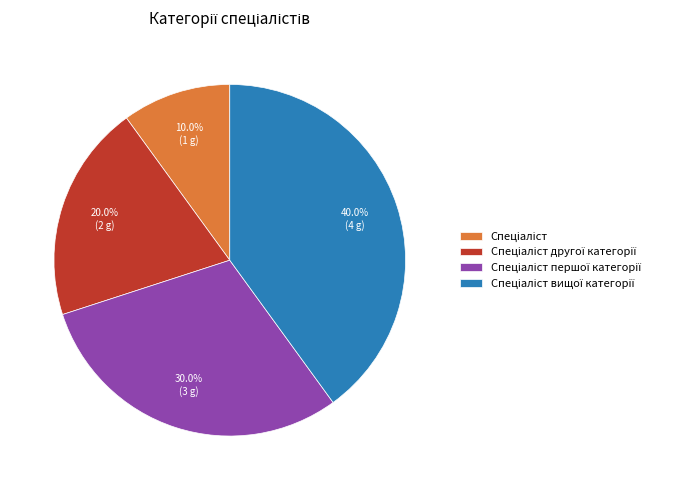

Does any single category account for the majority?

No